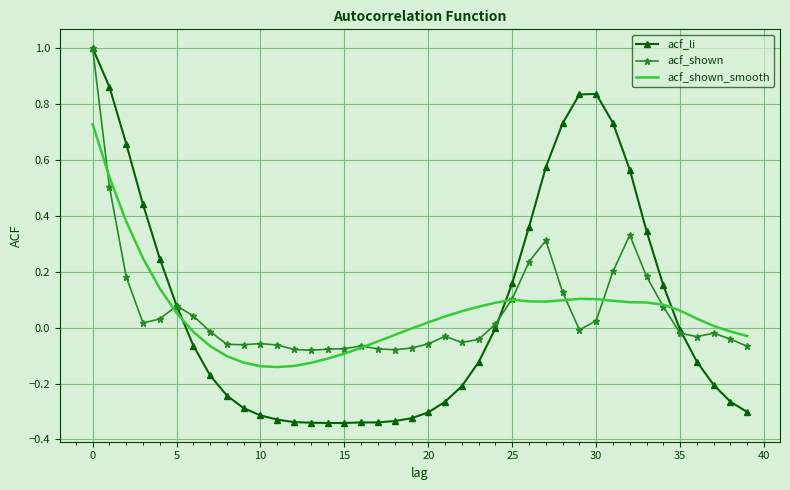

Which series has the largest range (max minus min)?

acf_li